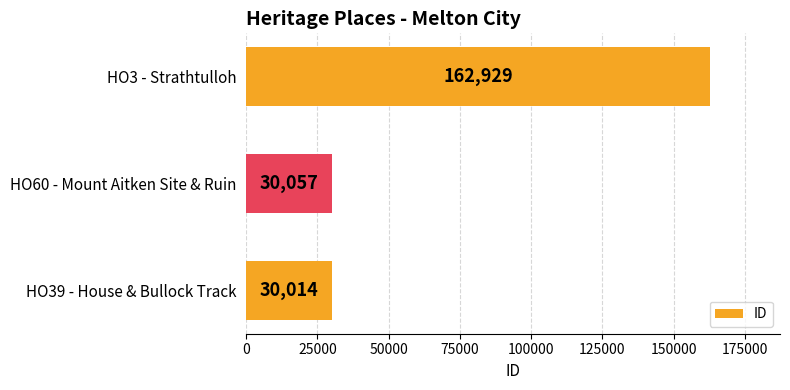

How many distinct data groups are displayed?

1